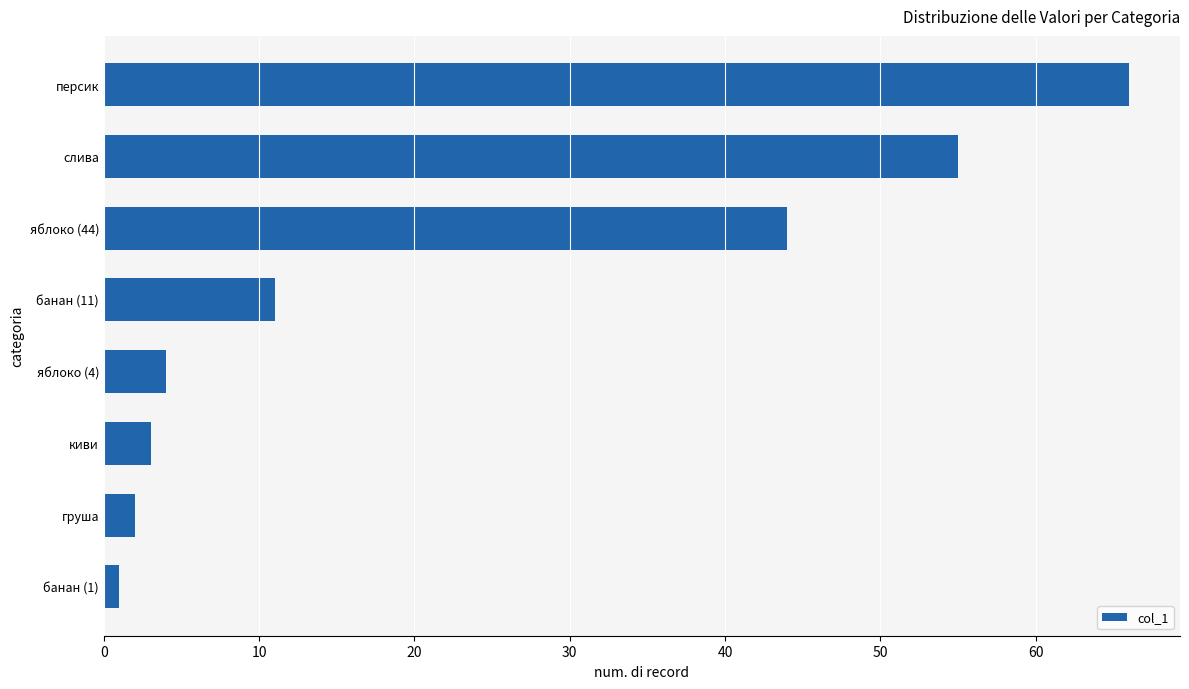

Which category has the highest value across all series?

персик